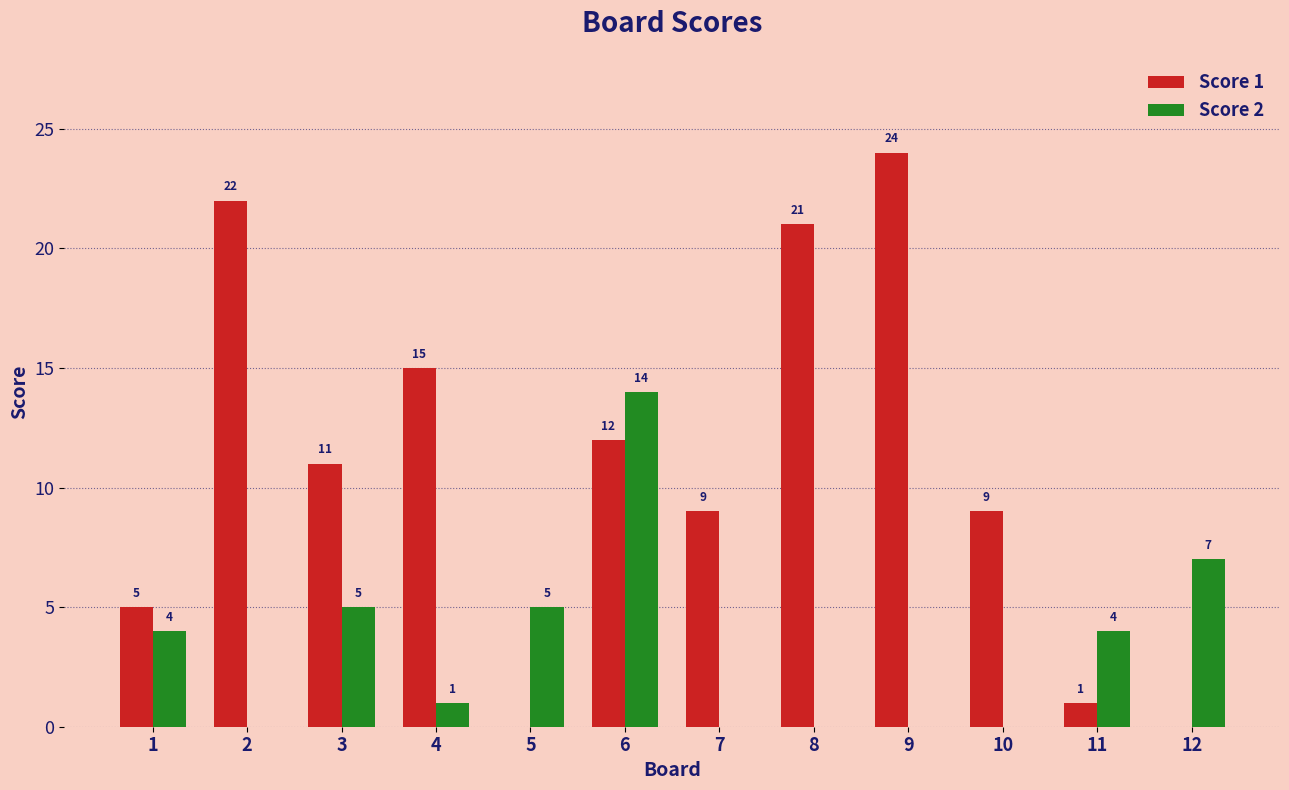

Reading left to right, list all the values displayed in this chart.

Score 1: 1=5	2=22	3=11	4=15	5=0	6=12	7=9	8=21	9=24	10=9	11=1	12=0
Score 2: 1=4	2=0	3=5	4=1	5=5	6=14	7=0	8=0	9=0	10=0	11=4	12=7